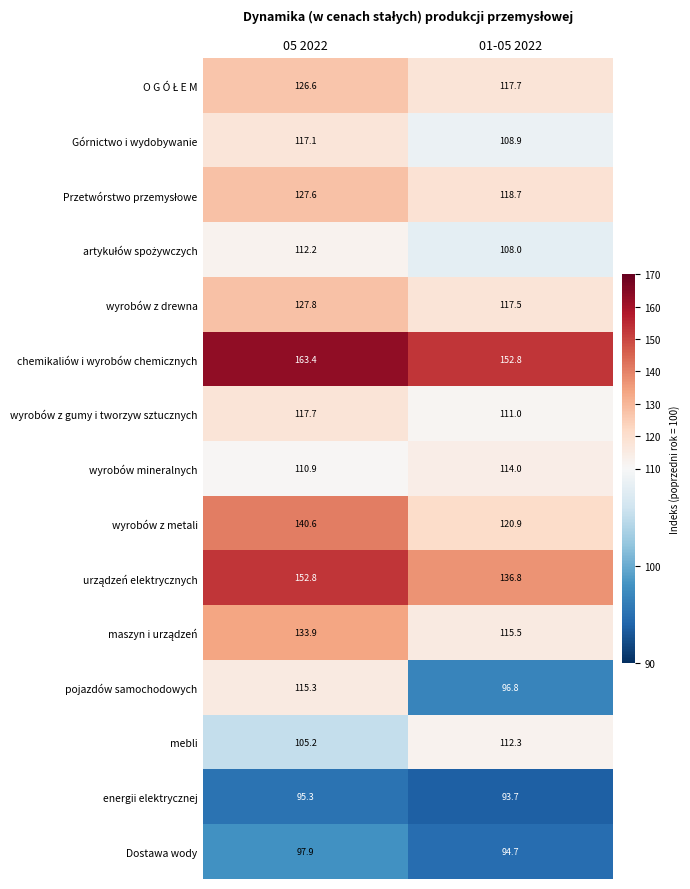

What is the smallest value displayed?

93.7